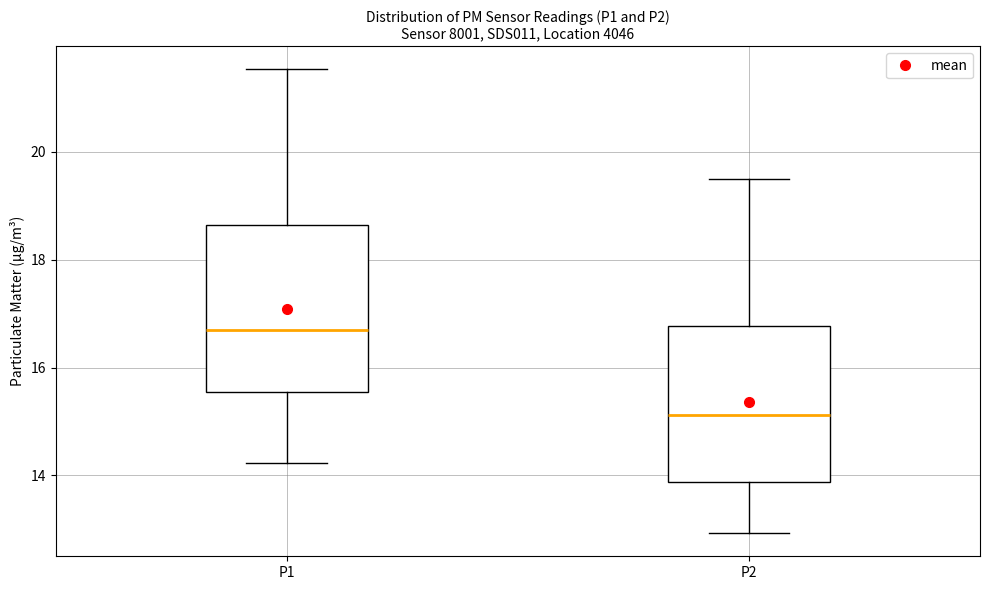

Reading left to right, transcribe this box plot: for each box, give where its median line is, the range the box spans, and where its two whiskers end, as read against the y-axis. The values are not printed on the chart, so give them approximately, as read against the axis.

P1: median 16.8, box 15.6 to 18.6, whiskers 14.2 to 21.6
P2: median 15.2, box 13.8 to 16.8, whiskers 13.0 to 19.6